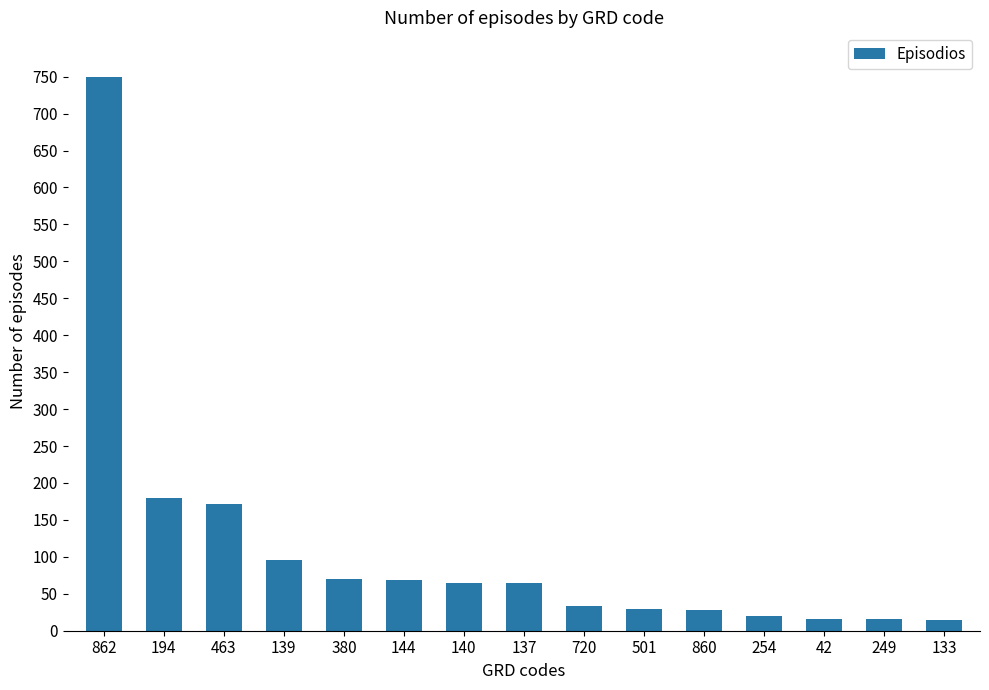

What is the minimum value shown in the chart?

14